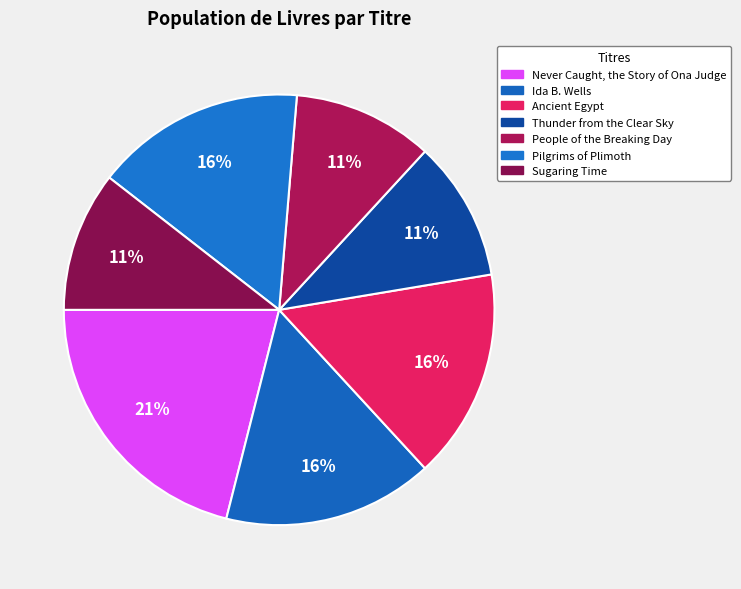

What percentage is the Thunder from the Clear Sky slice, to the nearest percent?

11%